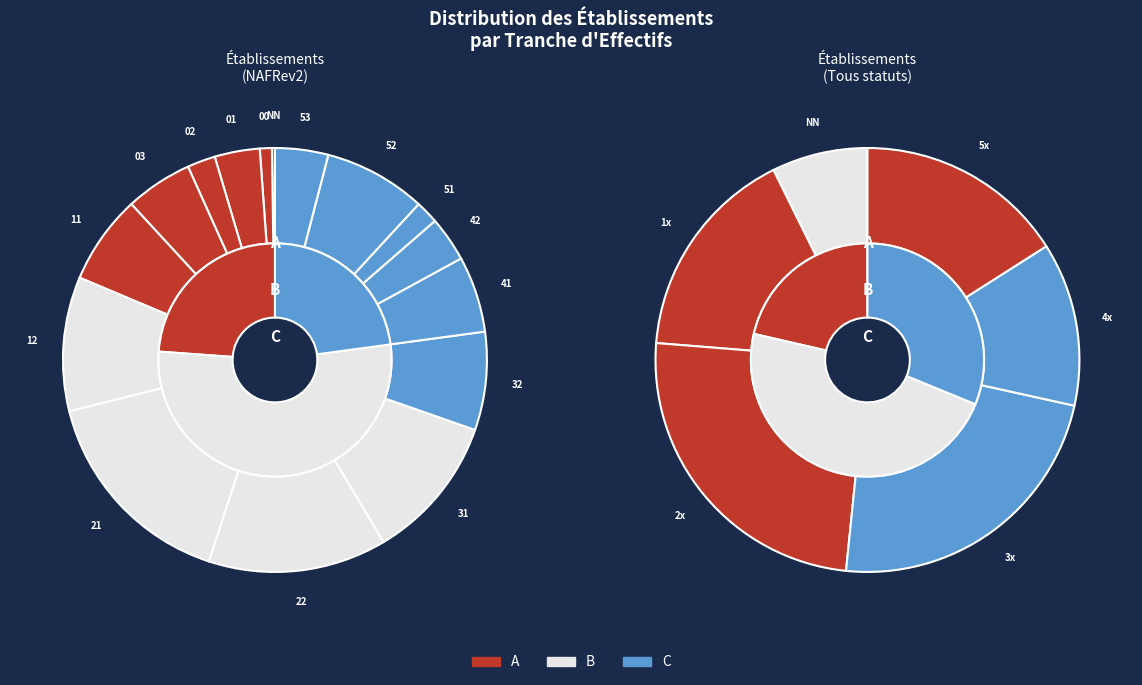

What is the smallest slice in the pie chart?

NN